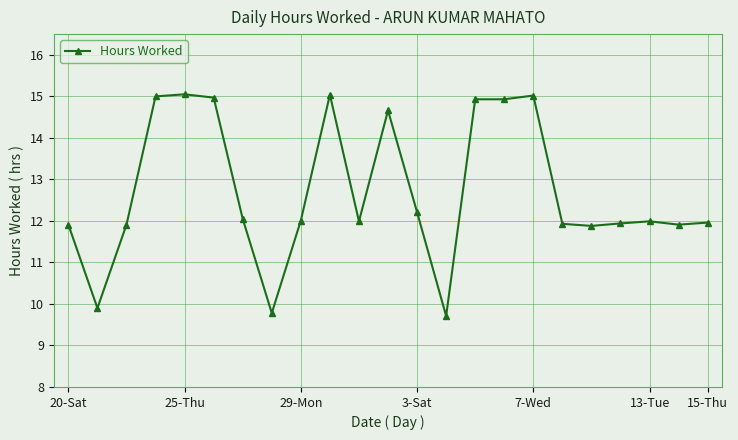

What is the maximum value shown in the chart?

15.1